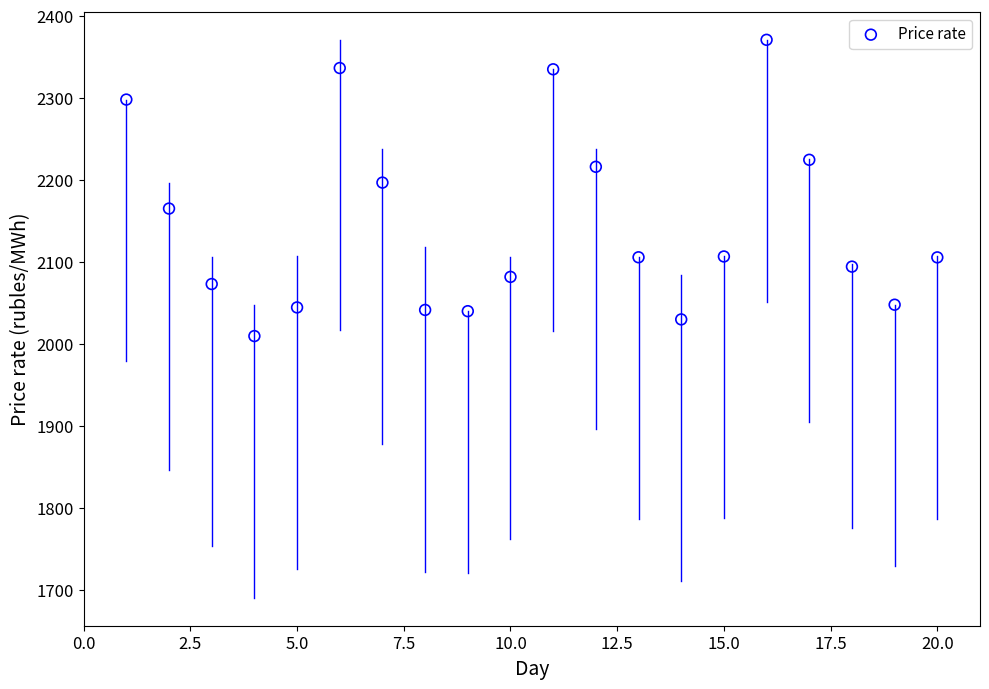

What is the range of X values (max minus min)?

19.0